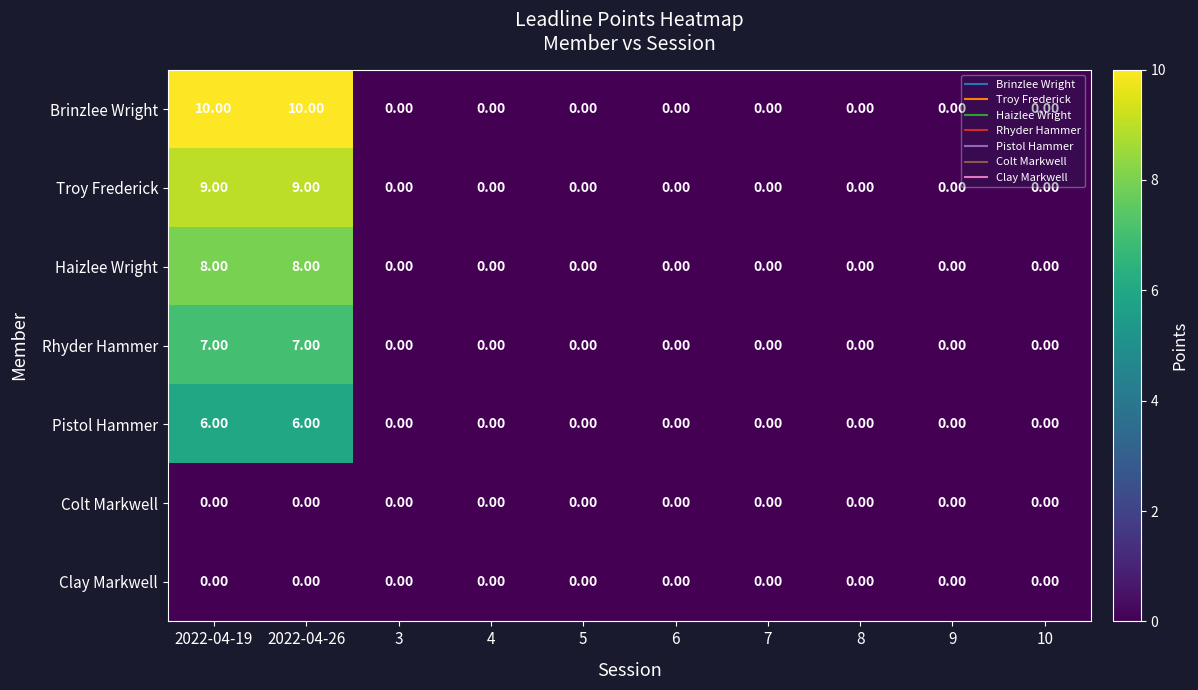

What is the difference between the highest and lowest values at 2022-04-19?

10